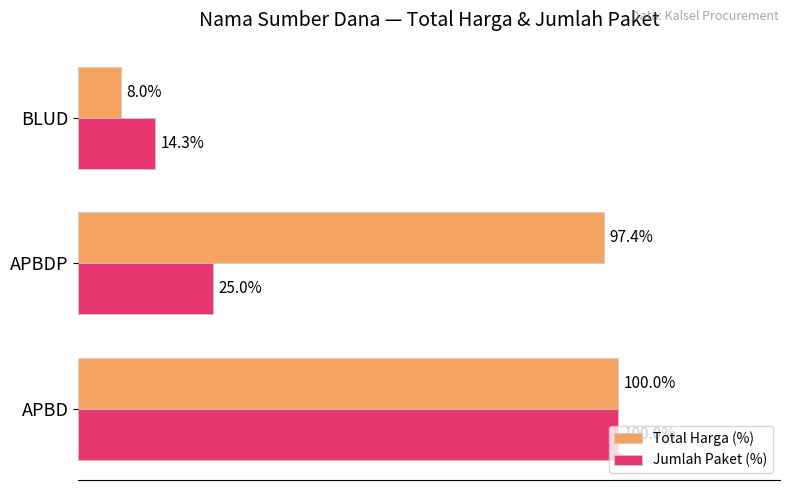

At which category is the sum across all series the highest?

APBD